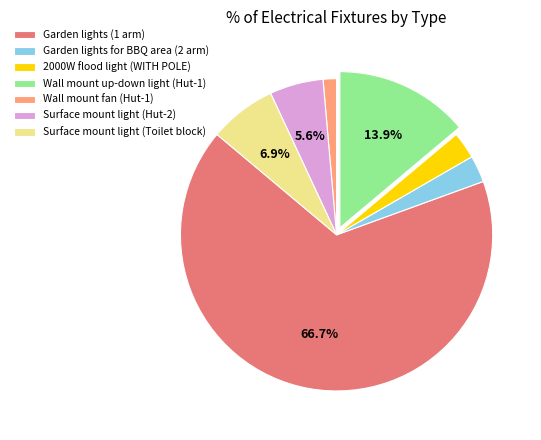

How many segments does this pie chart have?

7